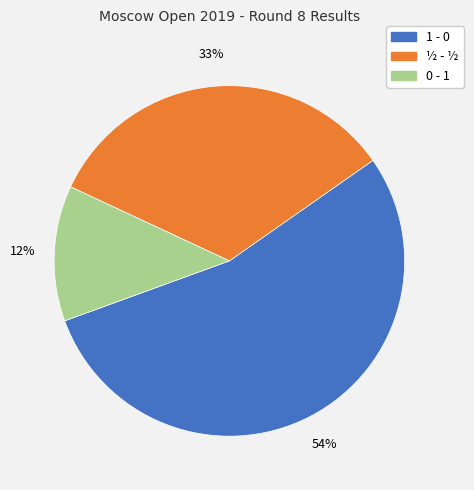

What is the majority slice?

1 - 0